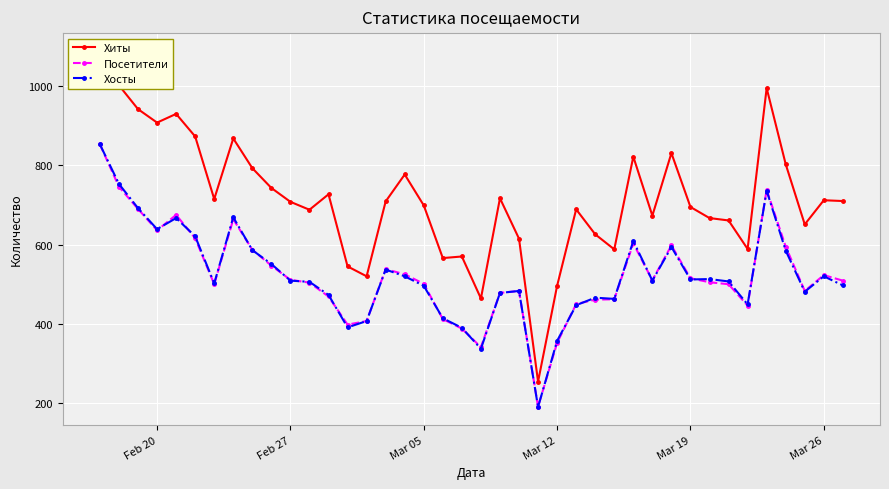

The value of Посетители at Feb 27 is 304. True or false?

False